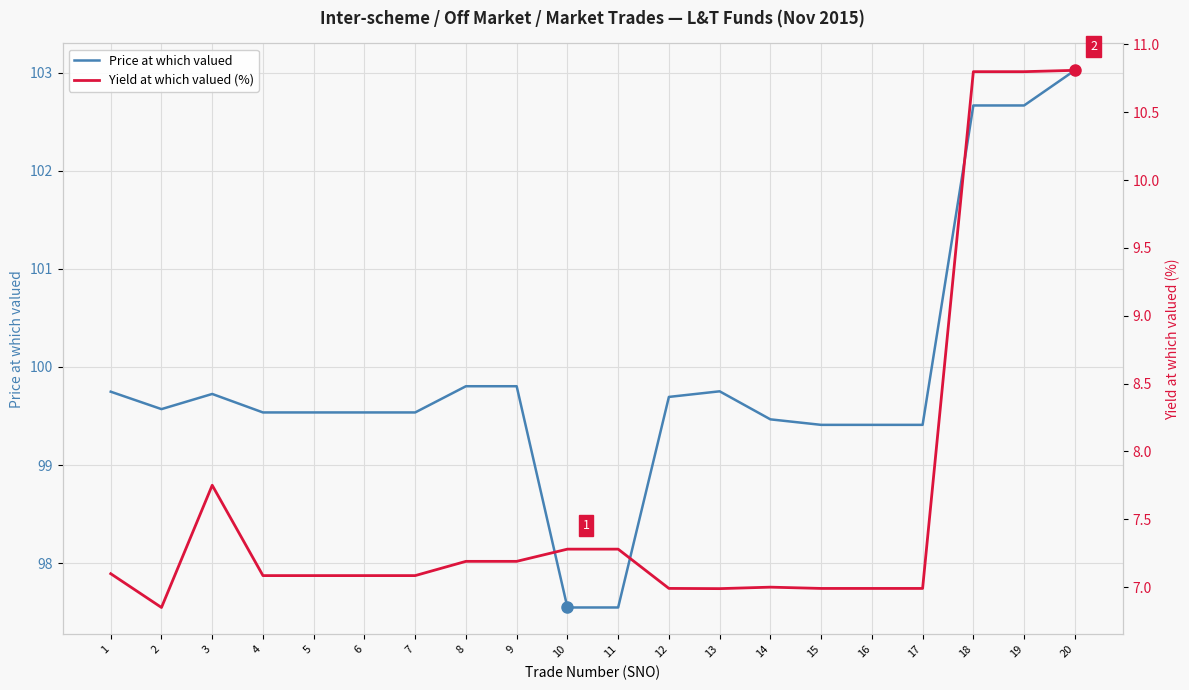

True or false: Yield at which valued (%) has more than 2 interior local peaks.

False